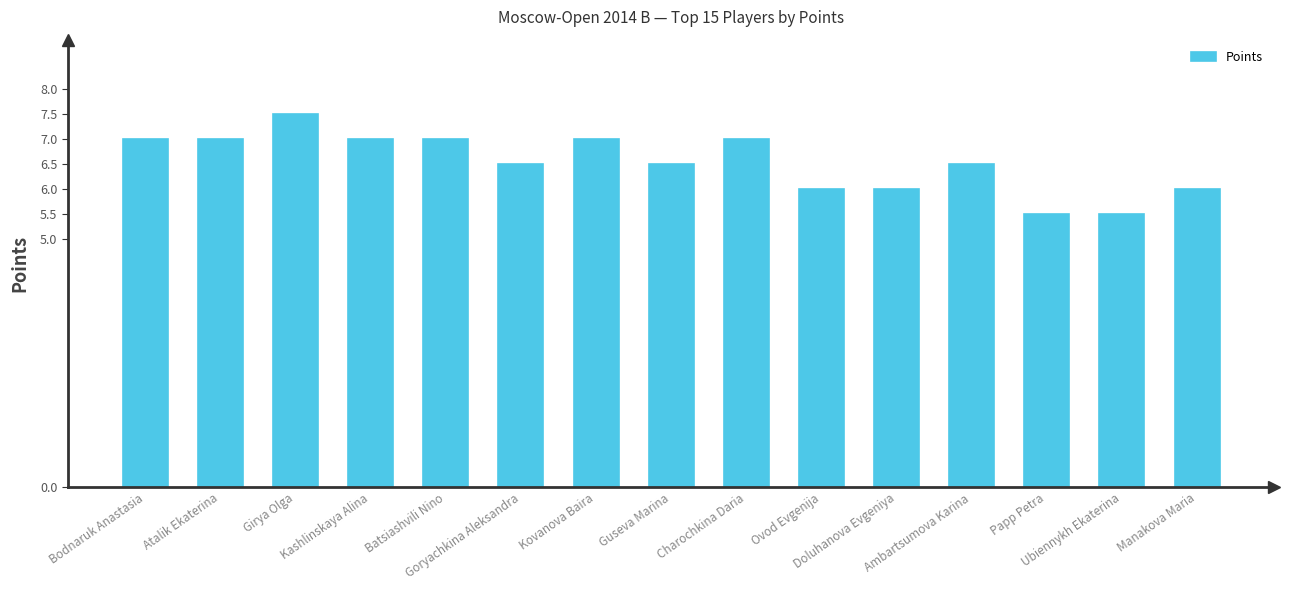

Does the chart contain any negative values?

No